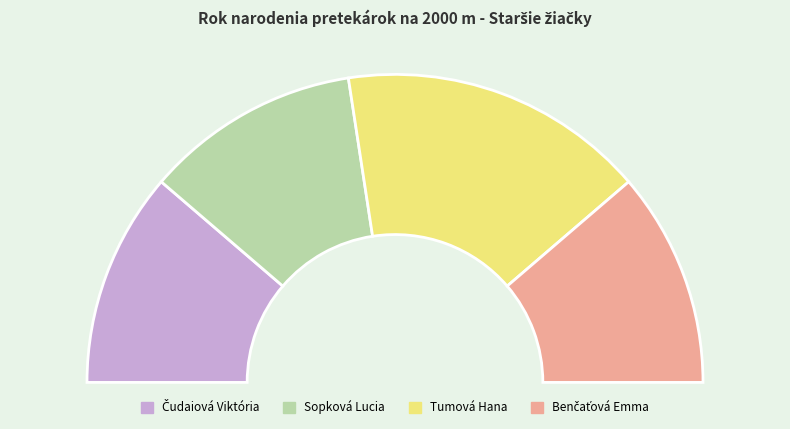

What is the total percentage of Benčaťová Emma and Sopková Lucia?

45.2%